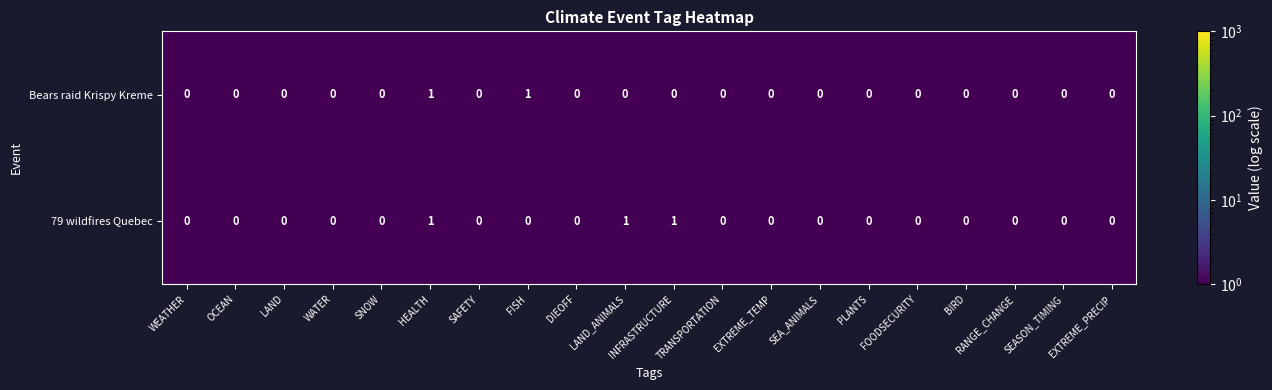

Is it true that 79 wildfires Quebec equals 1 at SEASON_TIMING?

False